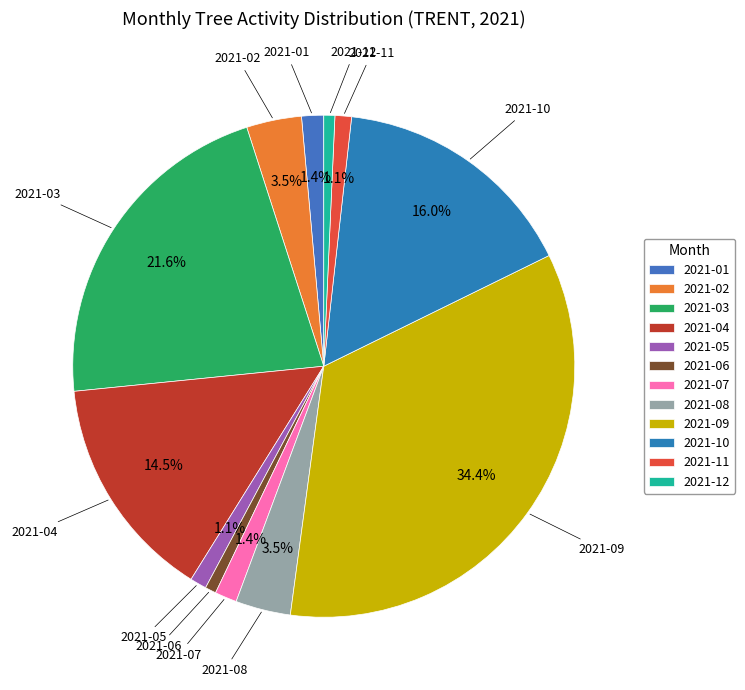

Count the number of slices in the pie.

12